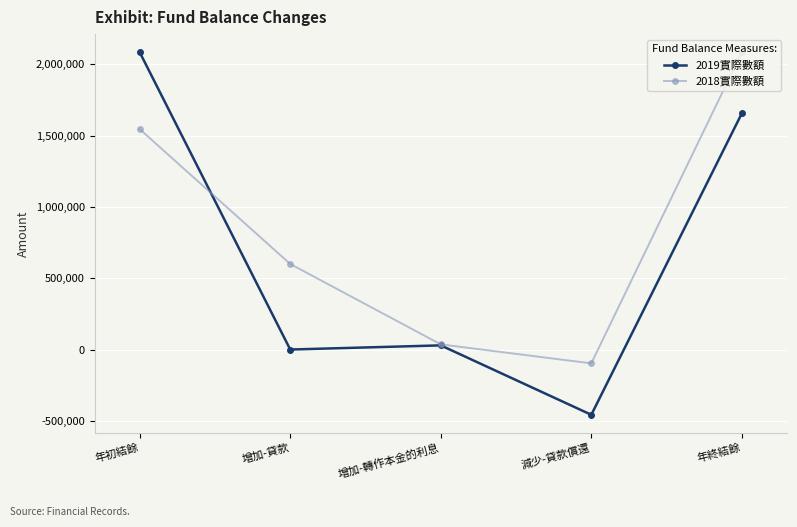

List the labels in order of 2018實際數額 value, smallest first.

減少-貸款償還, 增加-轉作本金的利息, 增加-貸款, 年初結餘, 年終結餘